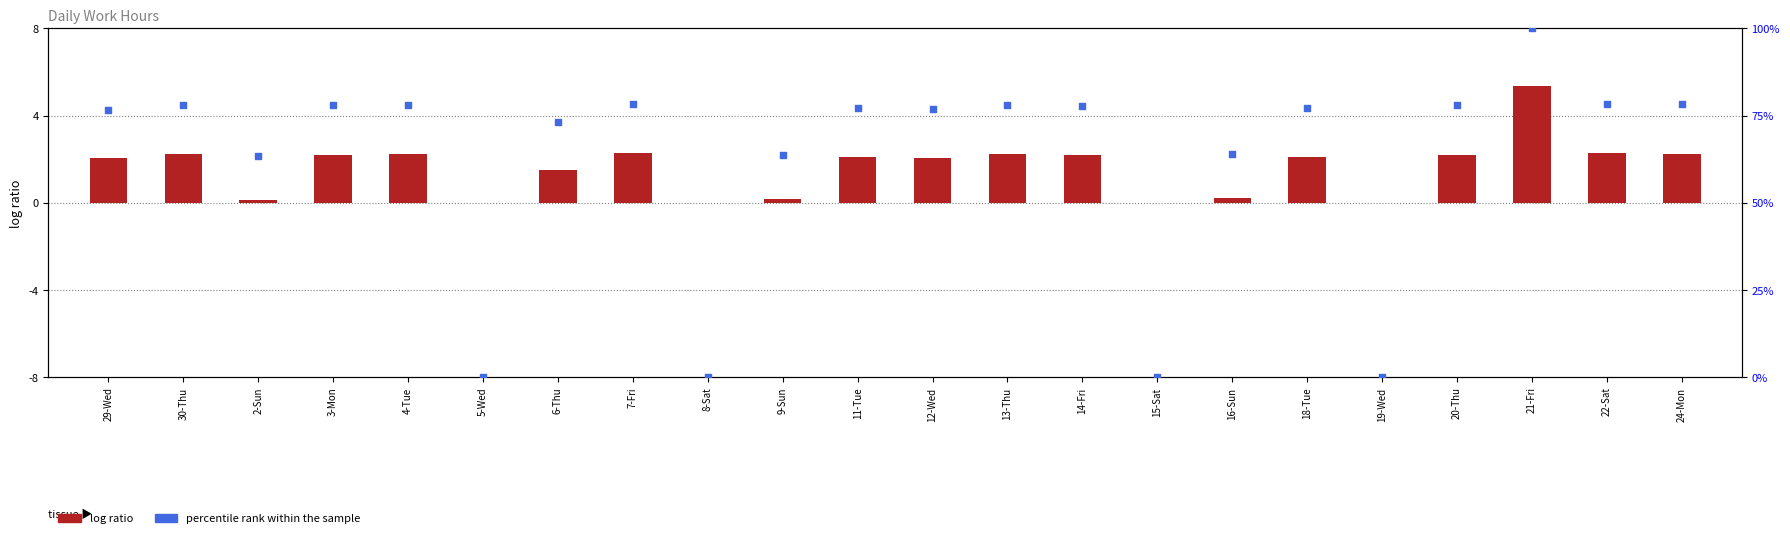

Which series reaches the minimum Y coordinate?

log ratio